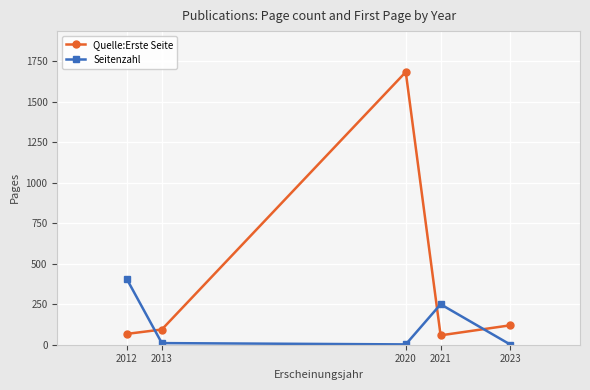

How many data points does each series have?

5